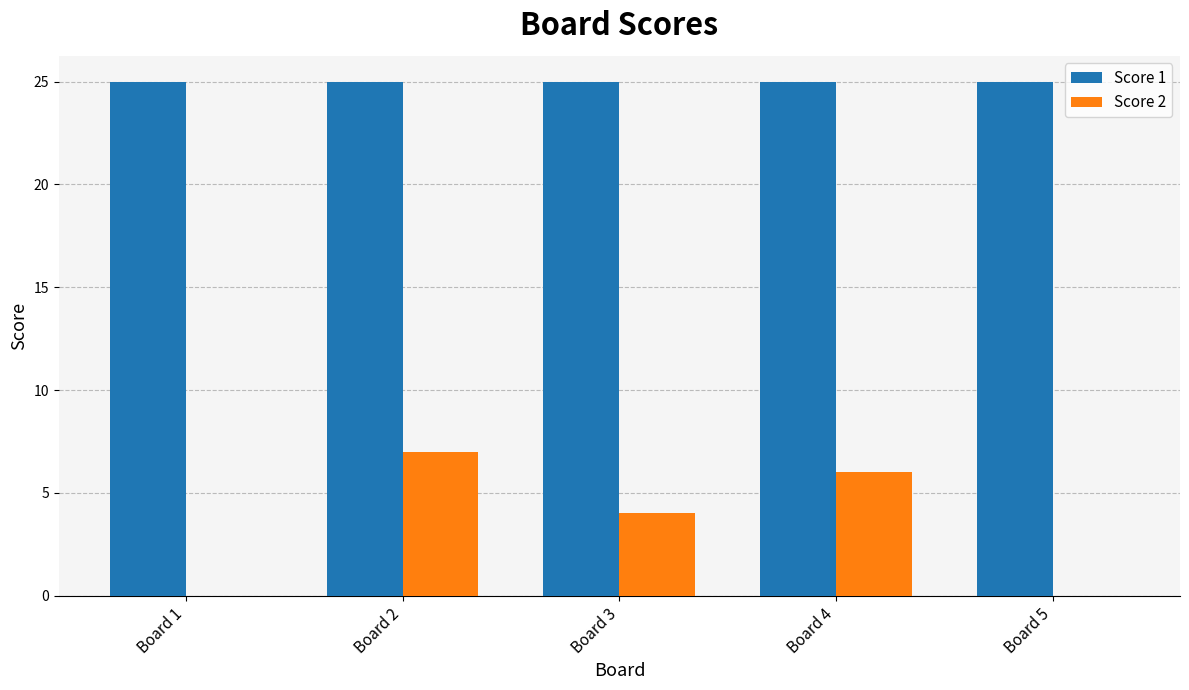

What is the sum of the Score 1 values at Board 5 and Board 1?

50